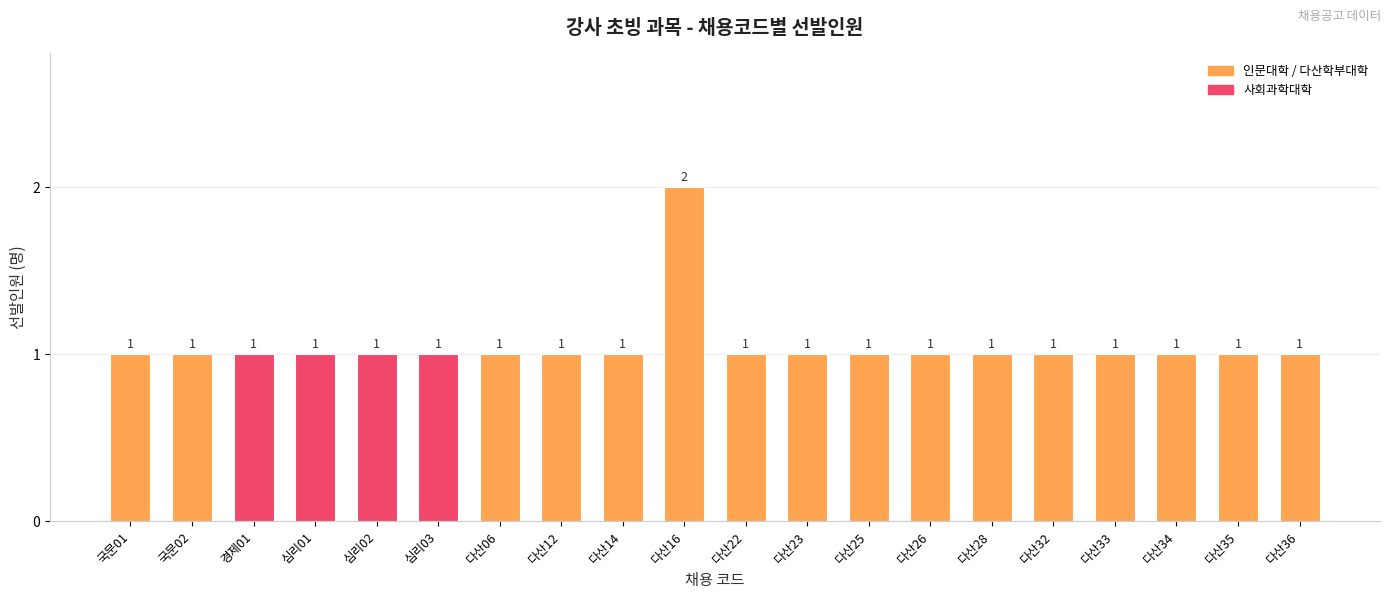

Are the bars grouped side by side (vs. stacked)?

No